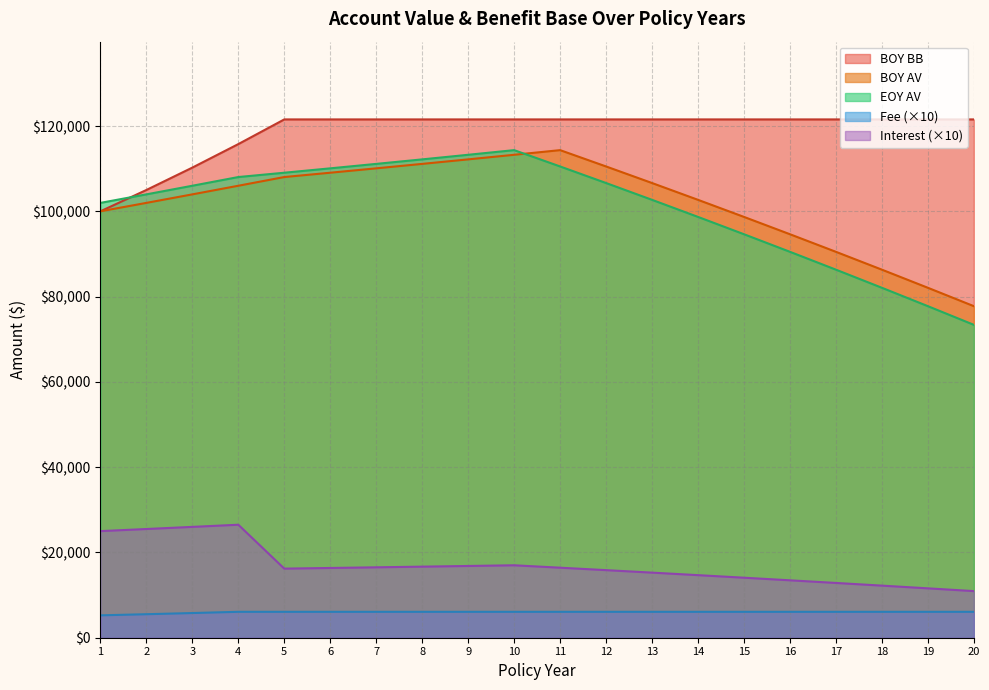

What is the sum of all BOY AV values?

2039791.5